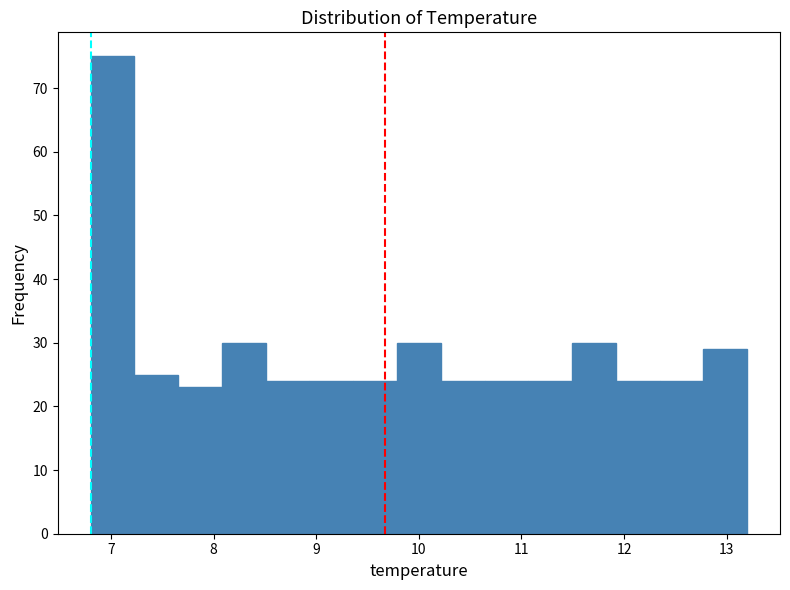

What is the height of the bar covering 8.9 to 9.4 on the x-axis? Neither the bar edges nor the heights are printed on the chart, so give them approximately, as read against the axes.

24